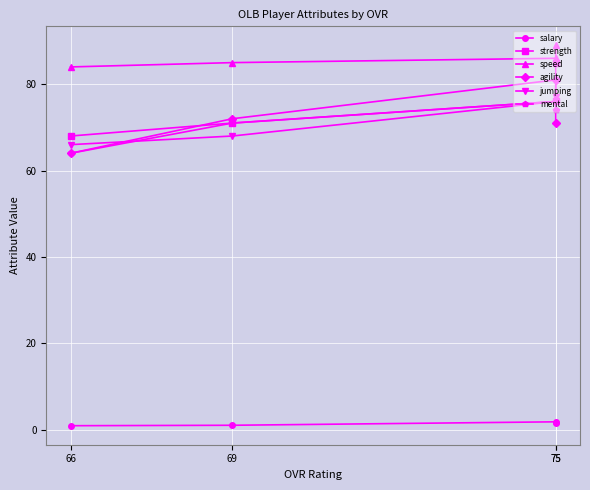

At which label does strength first exceed 76?

75